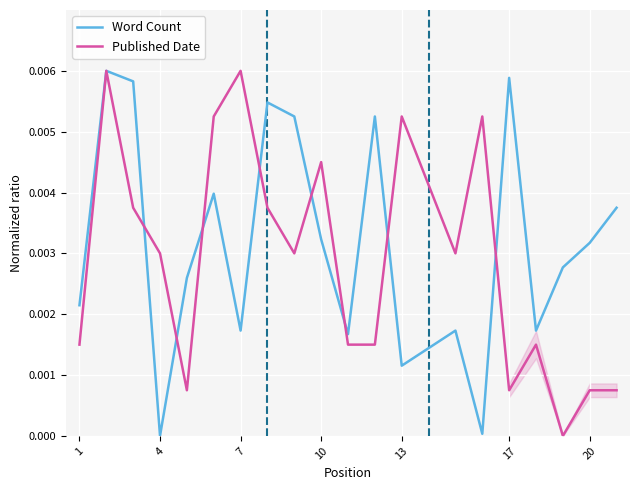

Is the value of Word Count at 9 greater than the value of Published Date at 7?

No